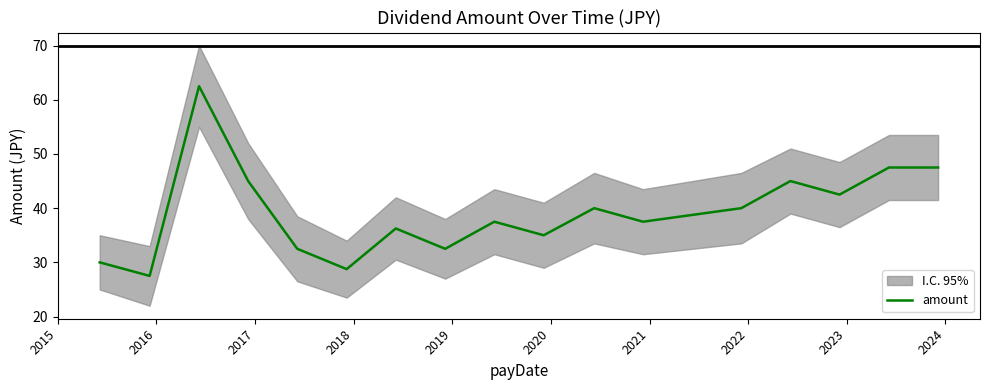

How many interior local peaks (higher than both neighbors) does the data have?

5